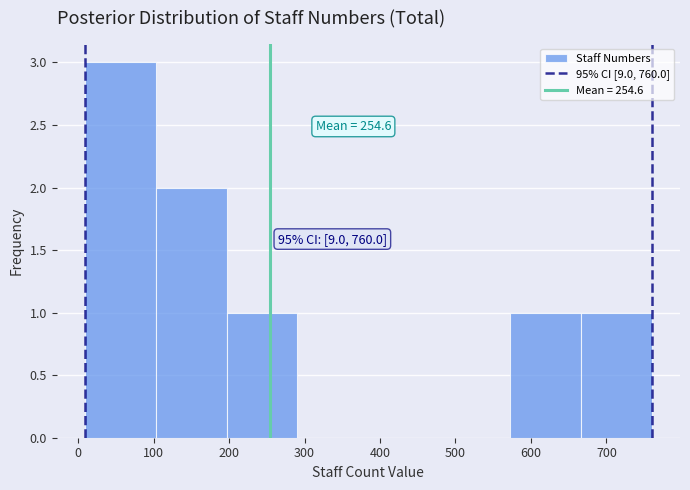

Over which range of the x-axis is the bar tallest?

10 to 100